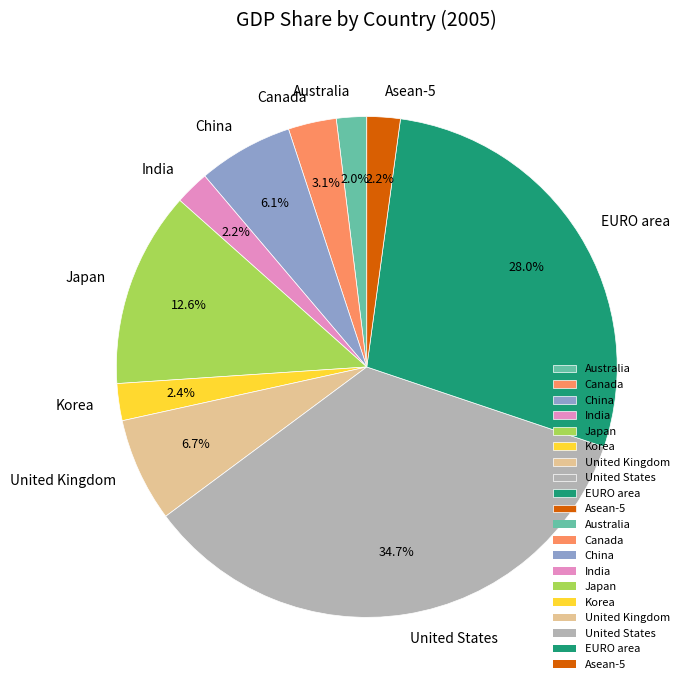

Which has a higher value, Japan or EURO area?

EURO area